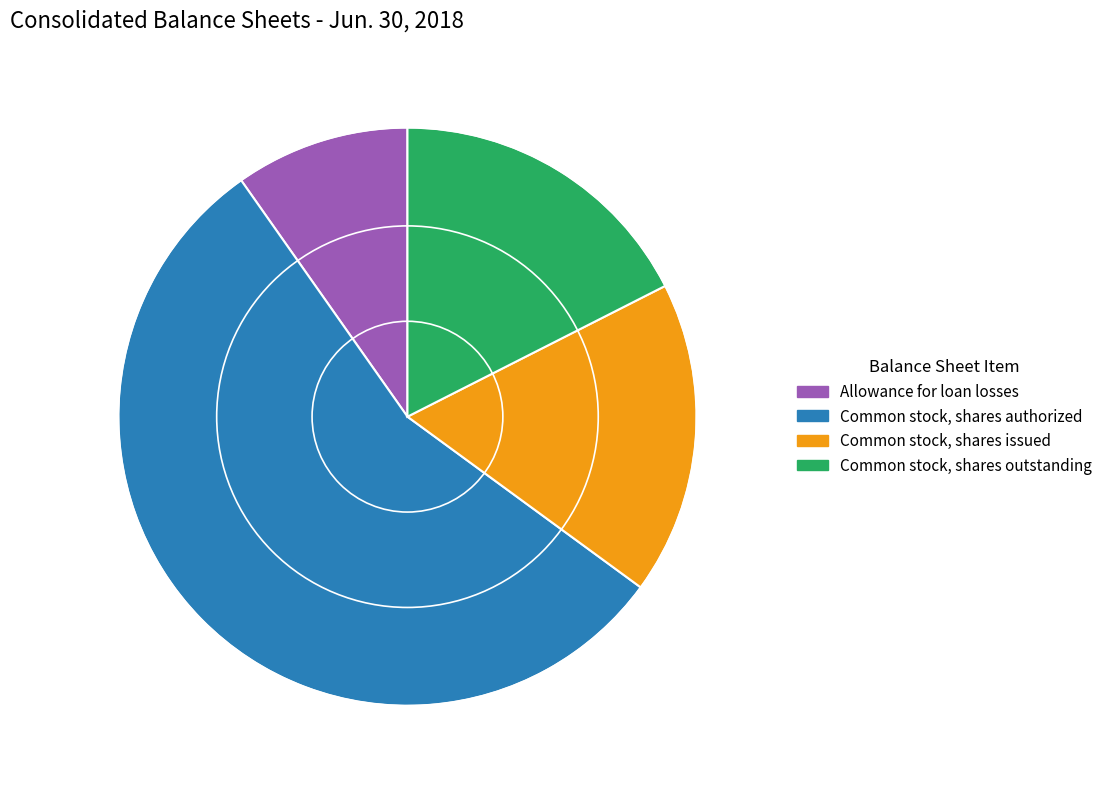

What is the smallest slice in the pie chart?

Allowance for loan losses